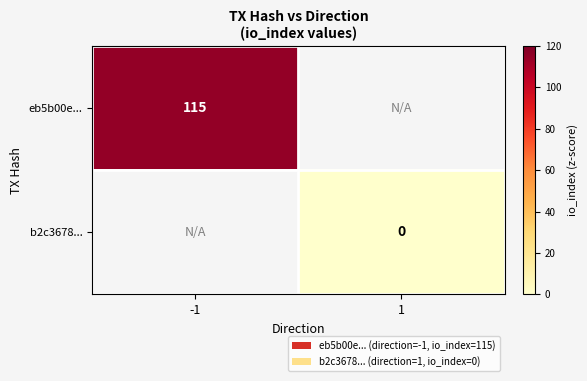

Is it true that eb5b00e... equals 115 at -1?

True